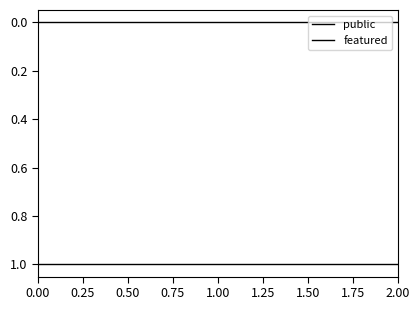

Reading left to right, what are all the values shown in this chart?

public: 1	1	1
featured: 0	0	0